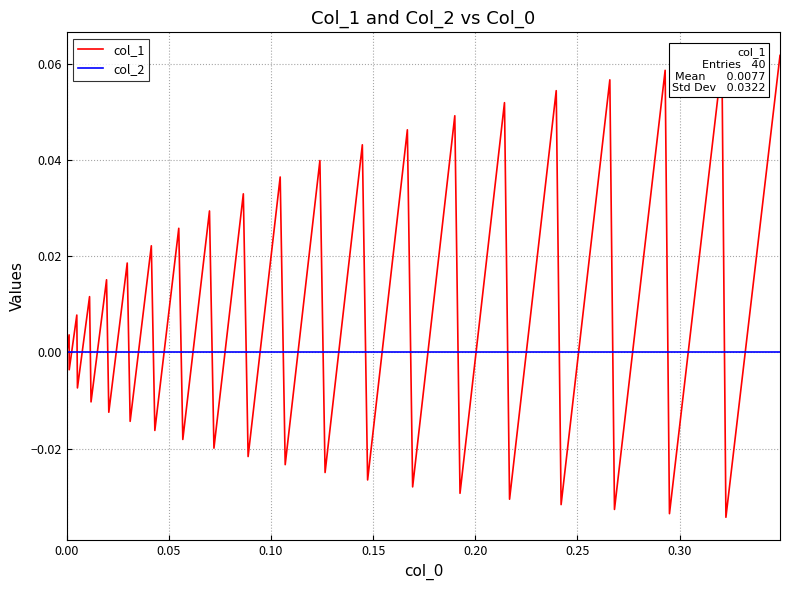

Is this an area chart (filled region under the line)?

No